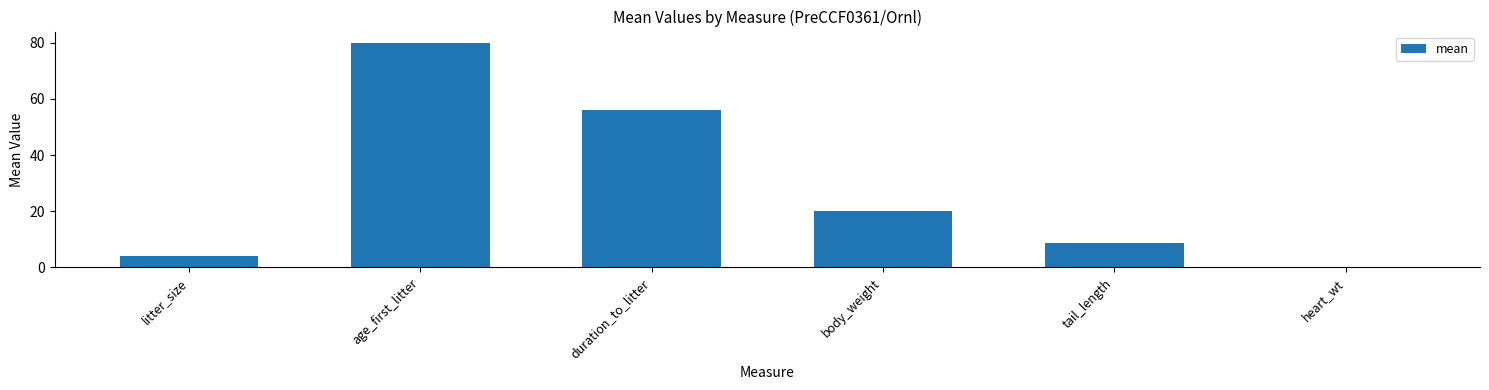

What is the sum of all values?

168.7